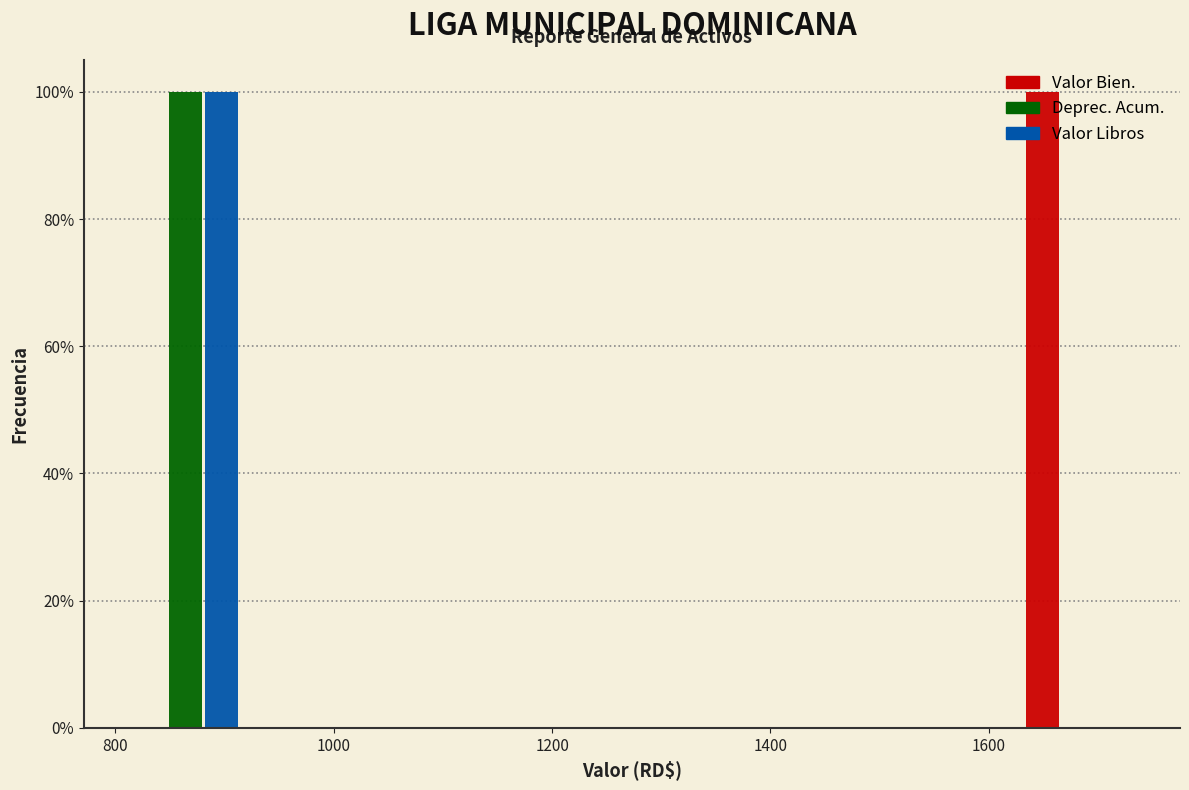

Reading left to right, list every range on the x-axis with the height of the bar of each series over it. Neither the bar edges nor the heights are printed on the chart, so give them approximately, as read against the axes.

800 to 920: Valor Bien.=0	Deprec. Acum.=100	Valor Libros=100
920 to 1040: Valor Bien.=0	Deprec. Acum.=0	Valor Libros=0
1040 to 1160: Valor Bien.=0	Deprec. Acum.=0	Valor Libros=0
1160 to 1280: Valor Bien.=0	Deprec. Acum.=0	Valor Libros=0
1280 to 1380: Valor Bien.=0	Deprec. Acum.=0	Valor Libros=0
1380 to 1500: Valor Bien.=0	Deprec. Acum.=0	Valor Libros=0
1500 to 1620: Valor Bien.=0	Deprec. Acum.=0	Valor Libros=0
1620 to 1740: Valor Bien.=100	Deprec. Acum.=0	Valor Libros=0